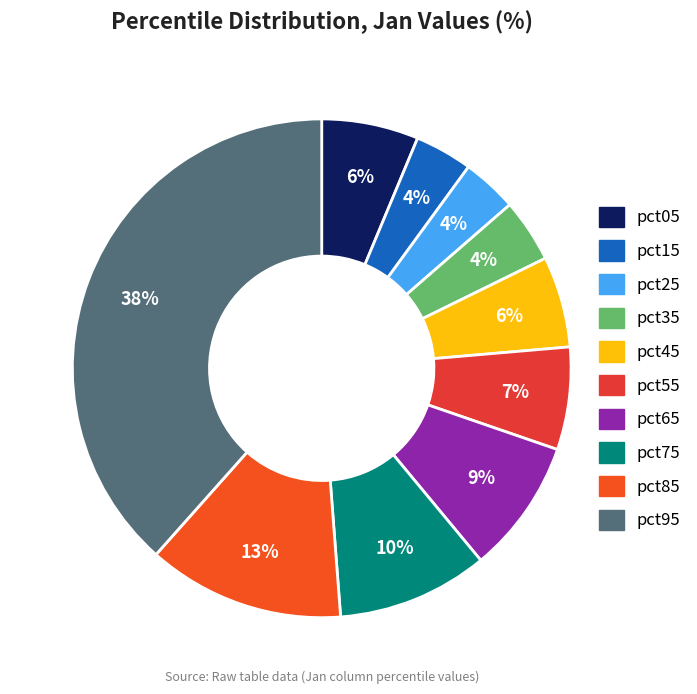

True or false: pct35 accounts for 1% of the total.

False